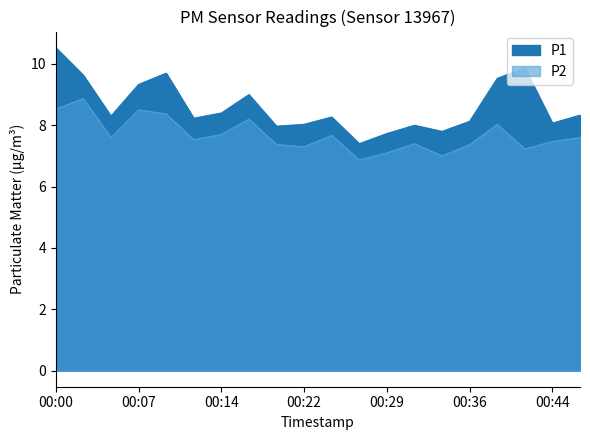

True or false: P1 and P2 intersect in this chart.

False